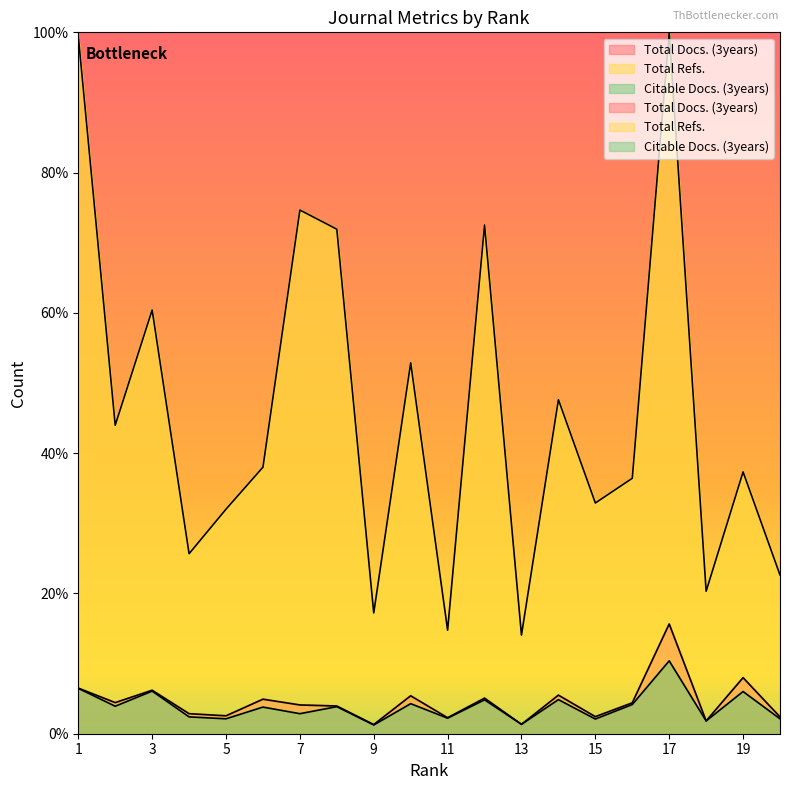

What is the difference between the maximum and minimum values in the Citable Docs. (3years) series?

9.1